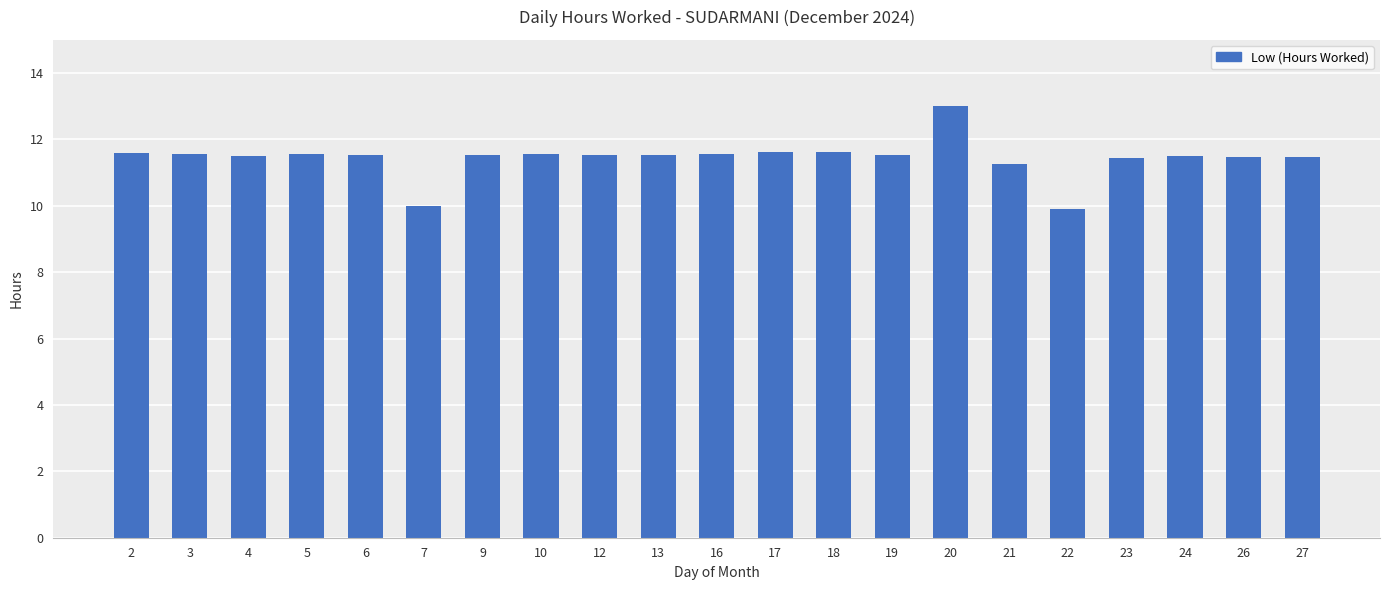

True or false: the data shows 11.5 at 24.

True